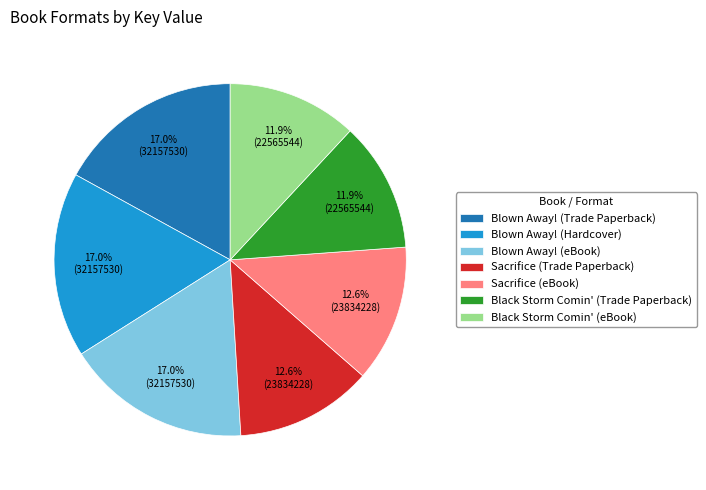

Which has a higher value, Sacrifice (eBook) or Blown Away! (Hardcover)?

Blown Away! (Hardcover)